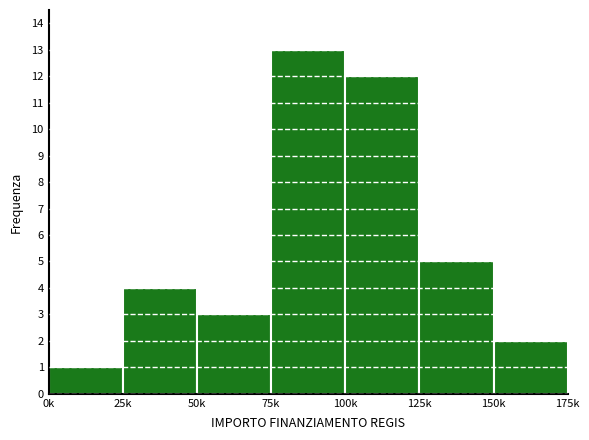

Reading right to left, list all the values displayed in this chart.

2	5	12	13	3	4	1